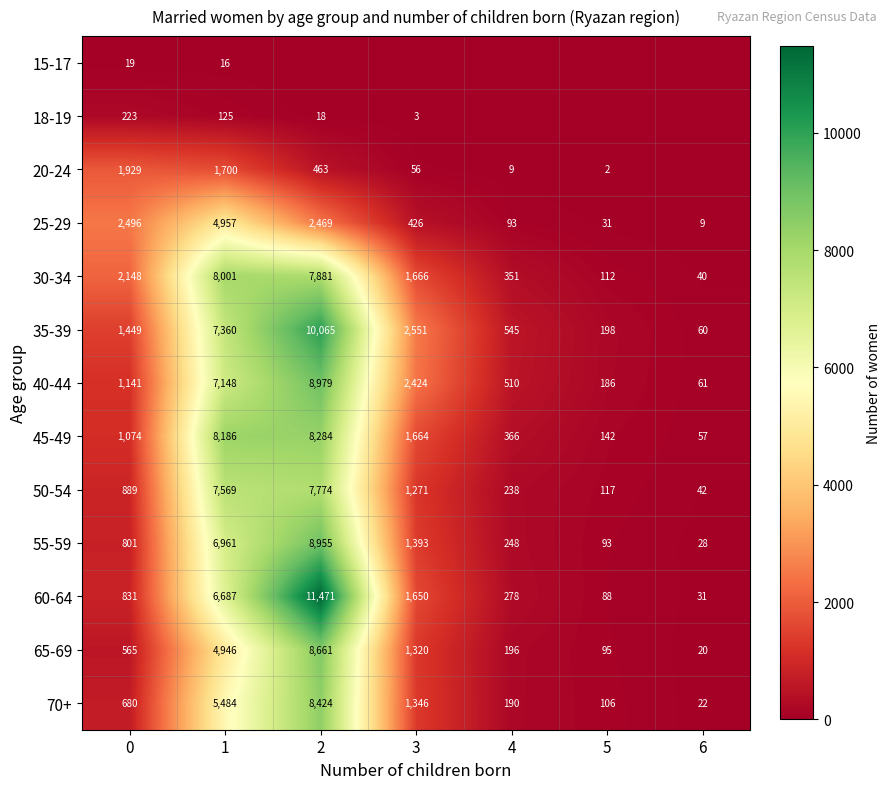

What is the spread (max minus min) of values at 1?

8170